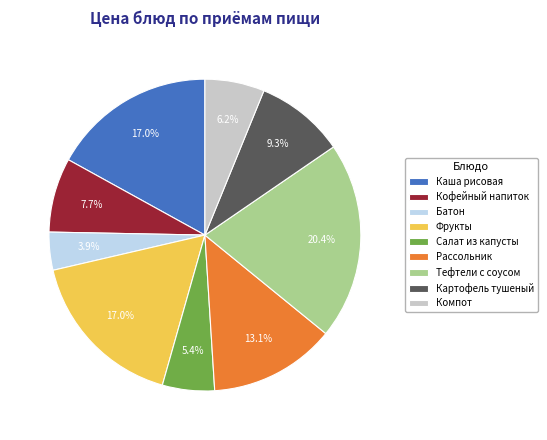

Which has a higher value, Кофейный напиток or Салат из капусты?

Кофейный напиток